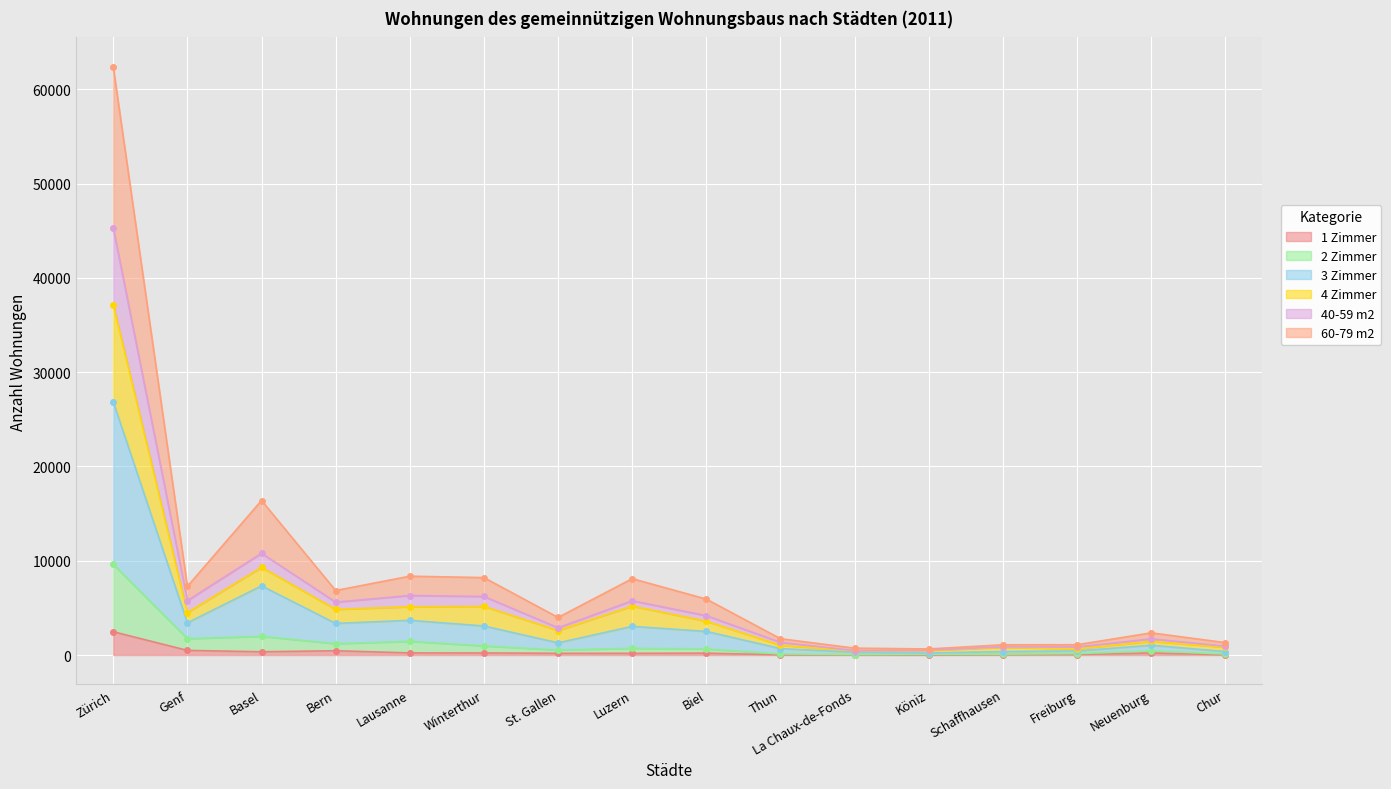

At which category is the sum across all series the highest?

Zürich